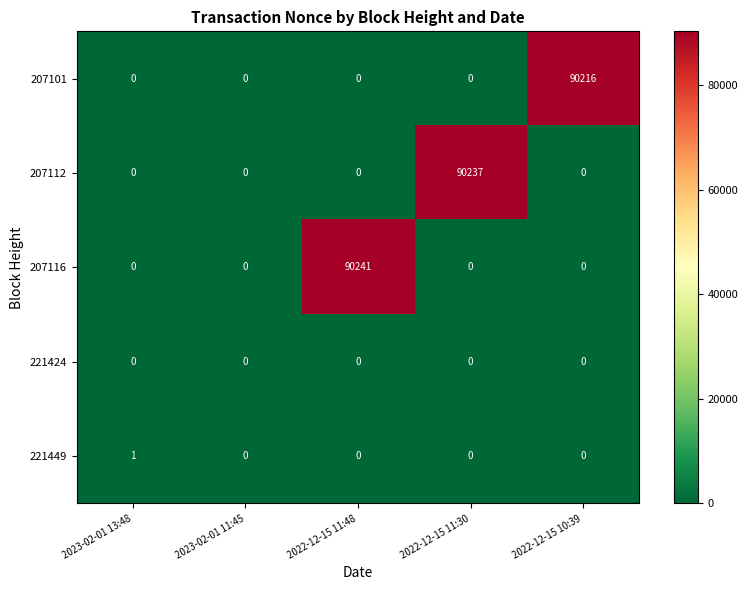

The 207101 series shows 0 at 2023-02-01 11:45. True or false?

True